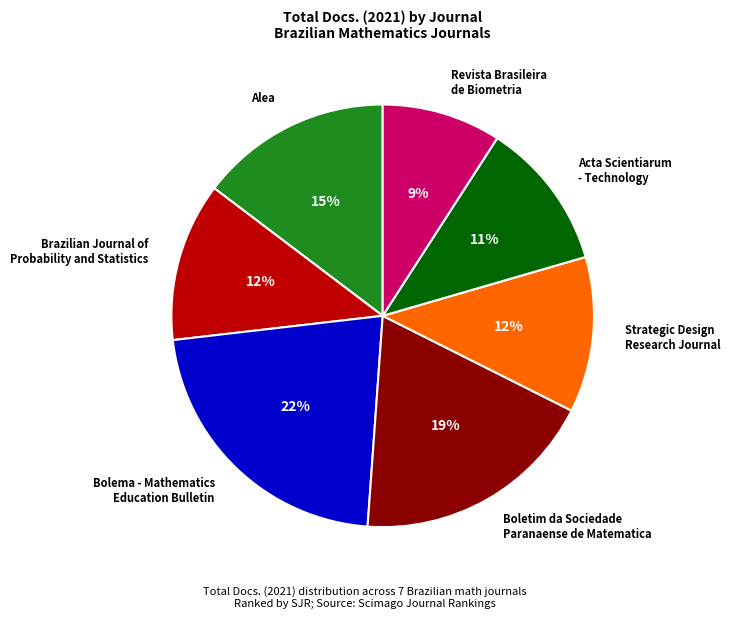

Does Acta Scientiarum - Technology account for over 50% of the chart?

No